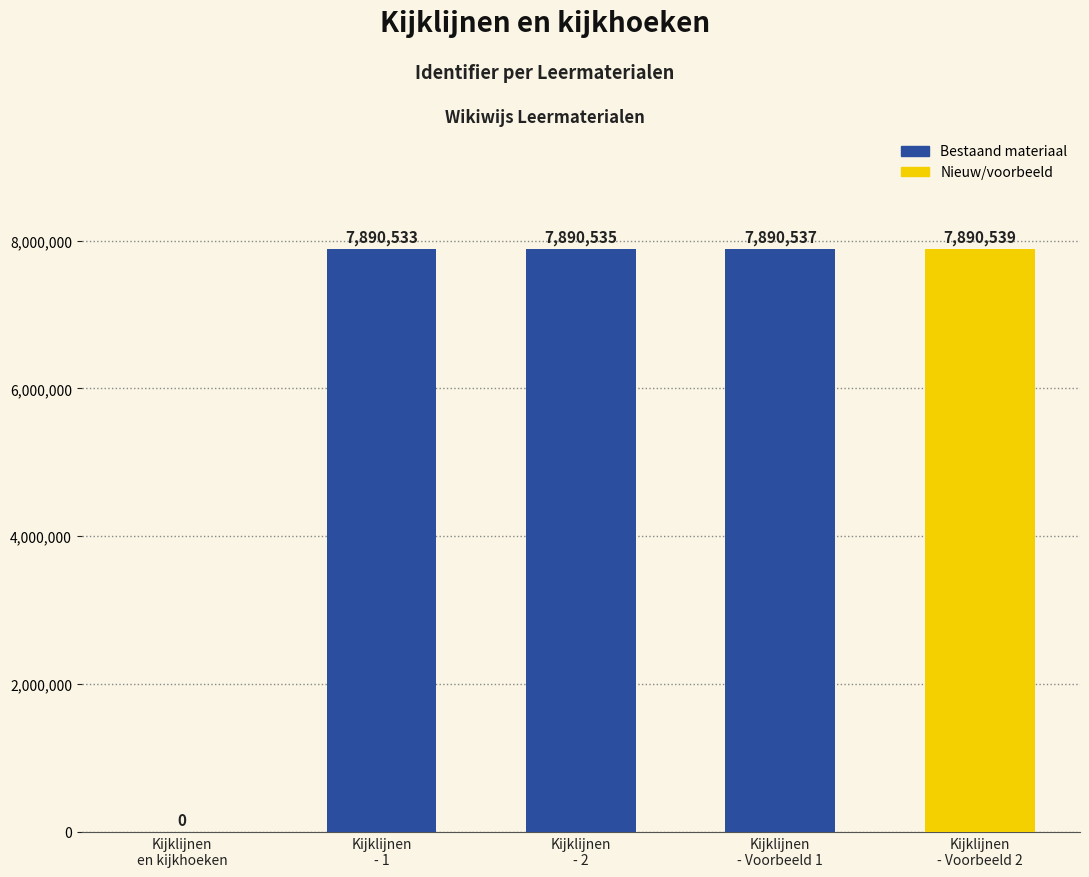

What is the maximum value shown in the chart?

7890539